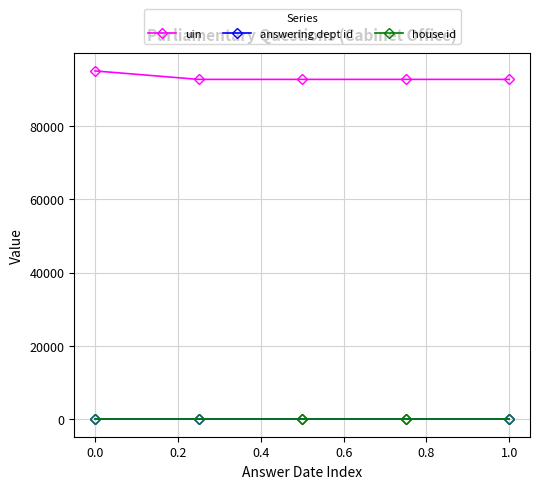

Which series has the largest total across all categories?

uin